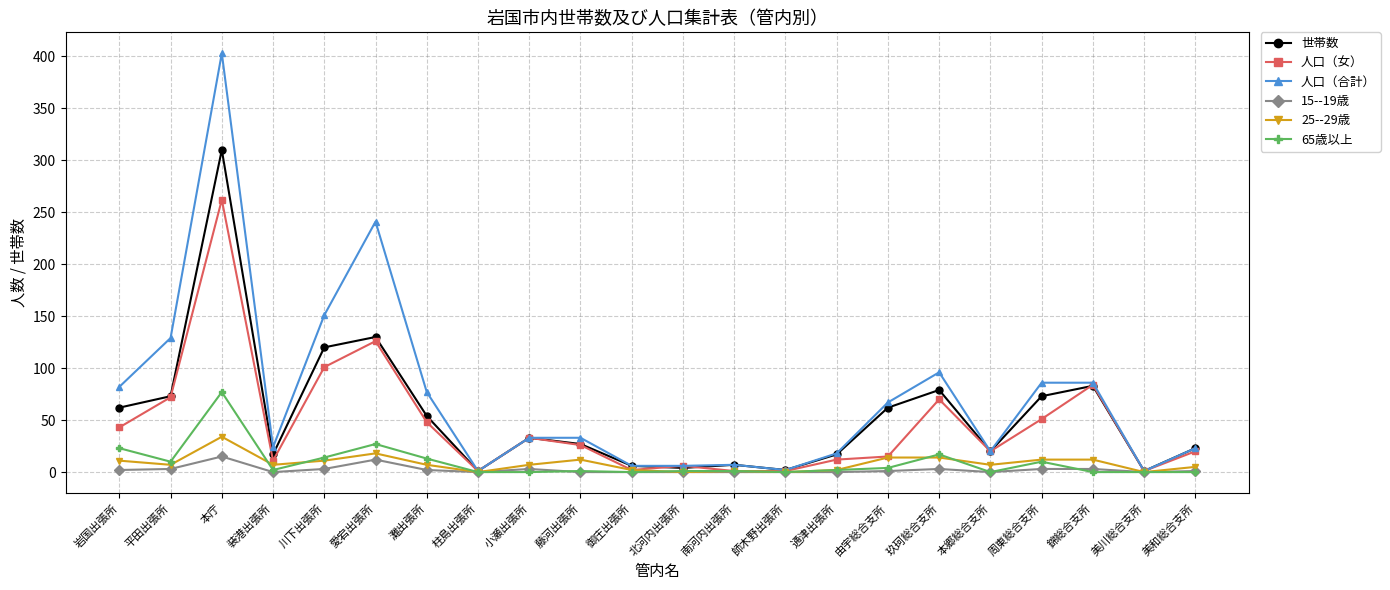

Where is the first local minimum for 65歳以上?

平田出張所